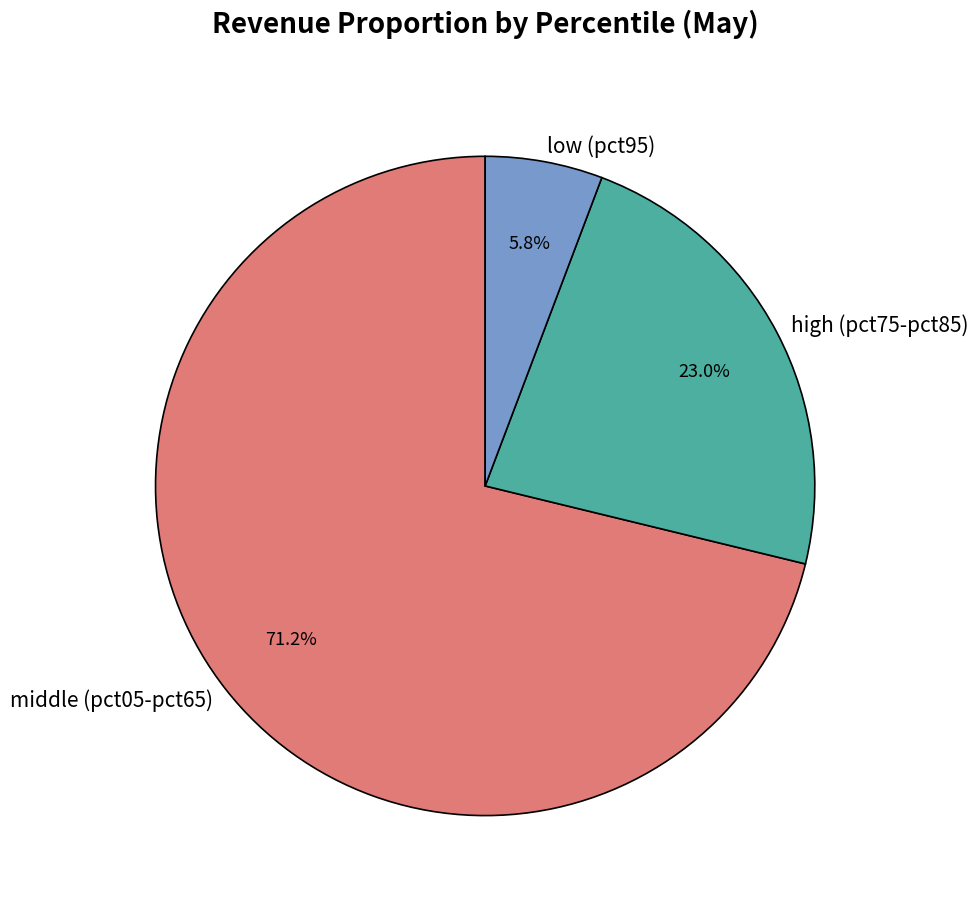

How much of the chart is everything except middle (pct05-pct65)?

28.8%